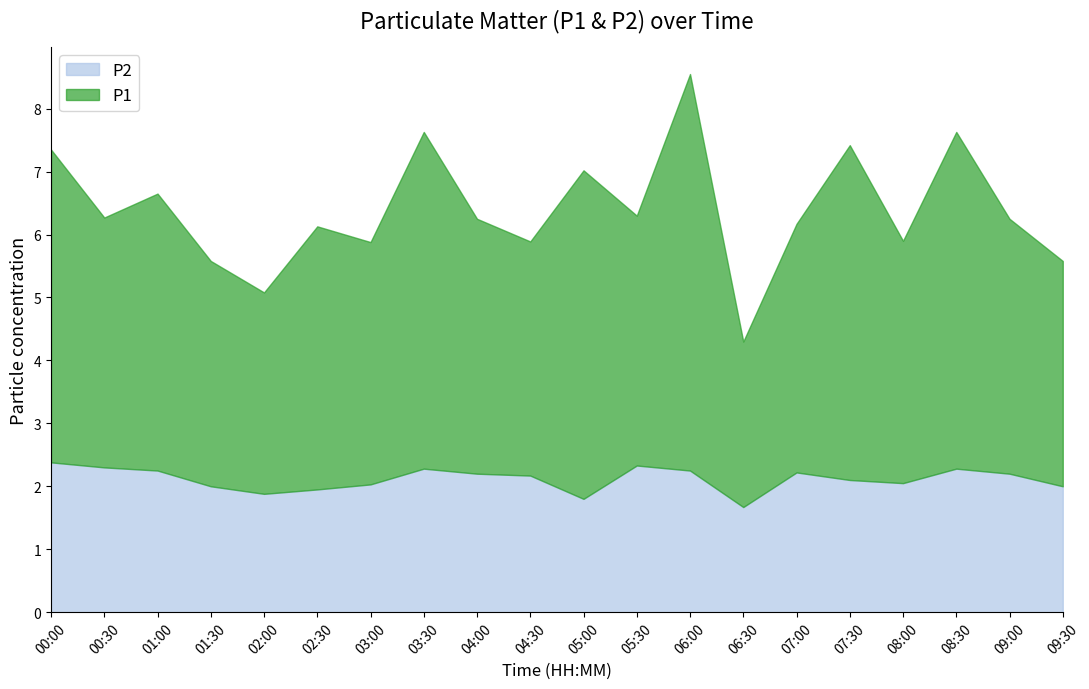

How many interior local valleys does the P2 series have?

4